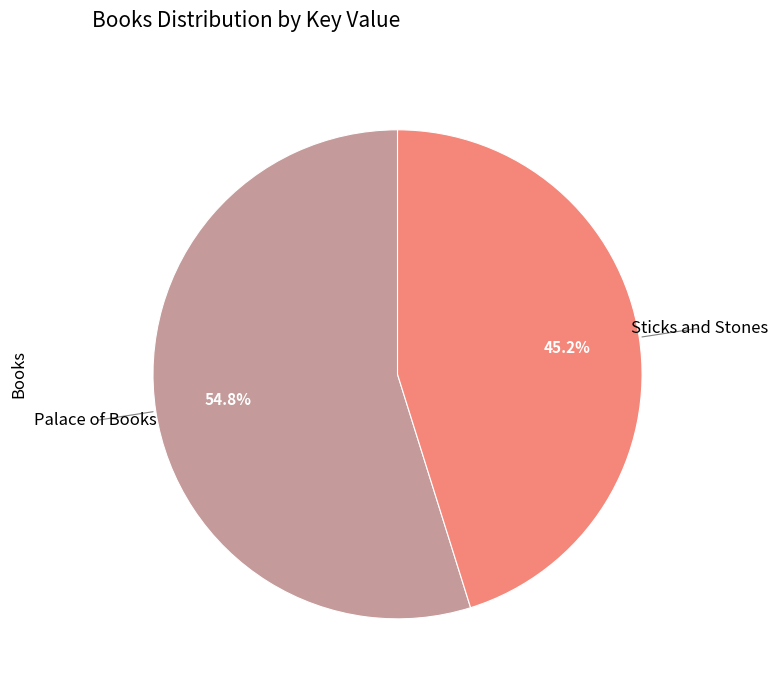

Count the number of slices in the pie.

2